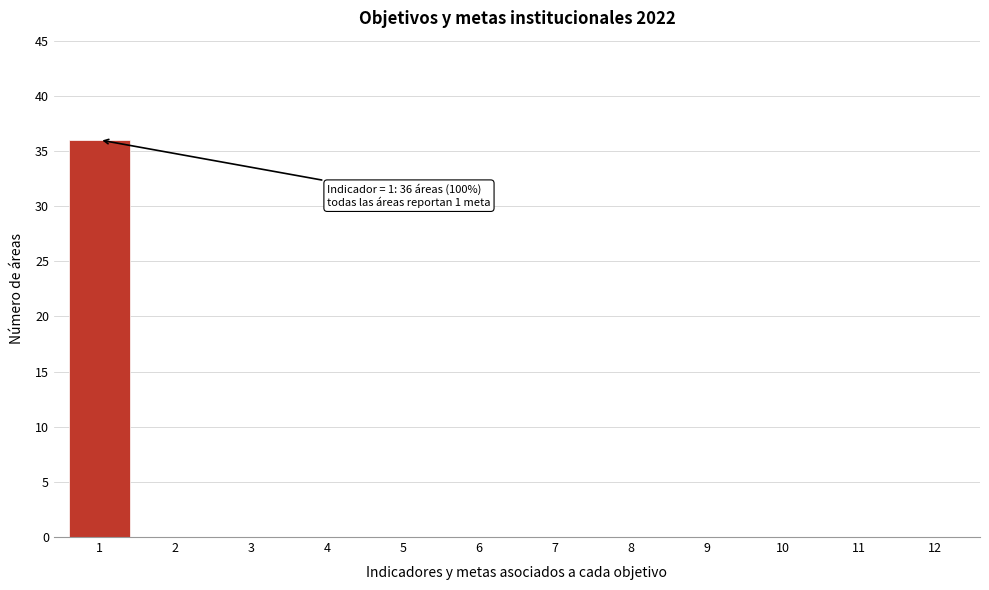

Reading left to right, transcribe all the data shown in this chart.

1=36	2=0	3=0	4=0	5=0	6=0	7=0	8=0	9=0	10=0	11=0	12=0